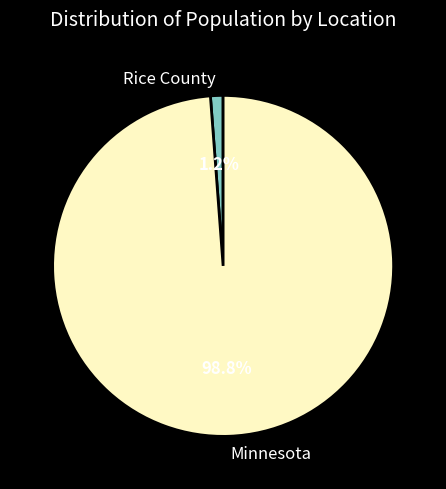

How many slices are in this pie chart?

2